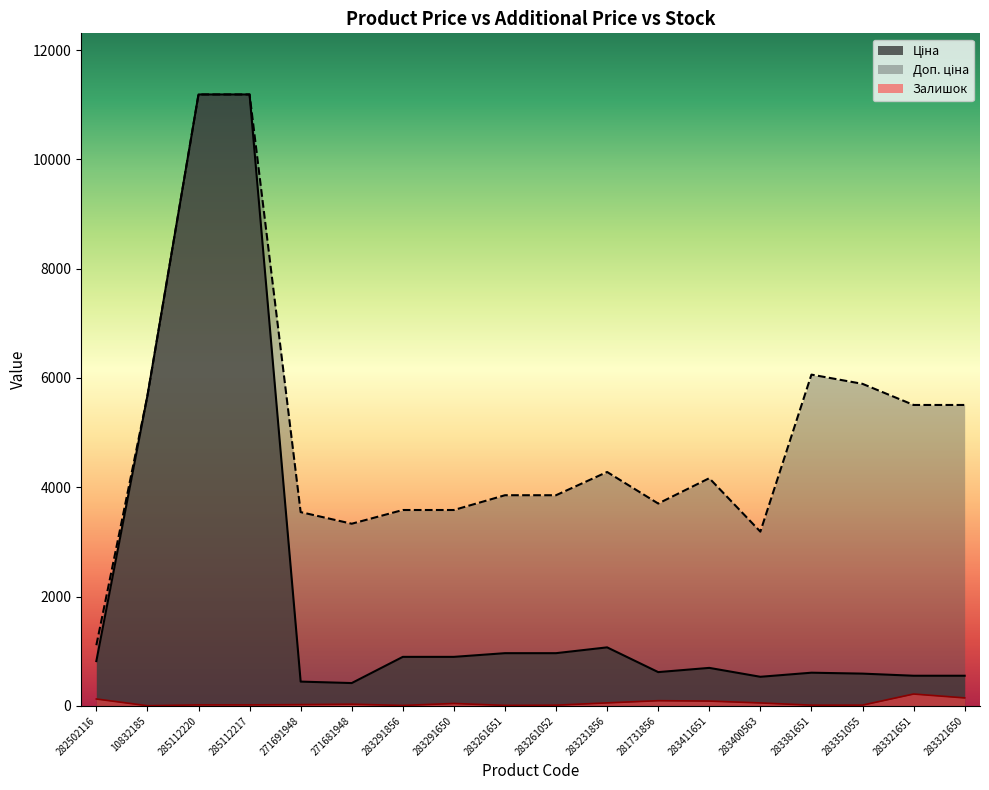

What is the average value of the Залишок series?

53.2